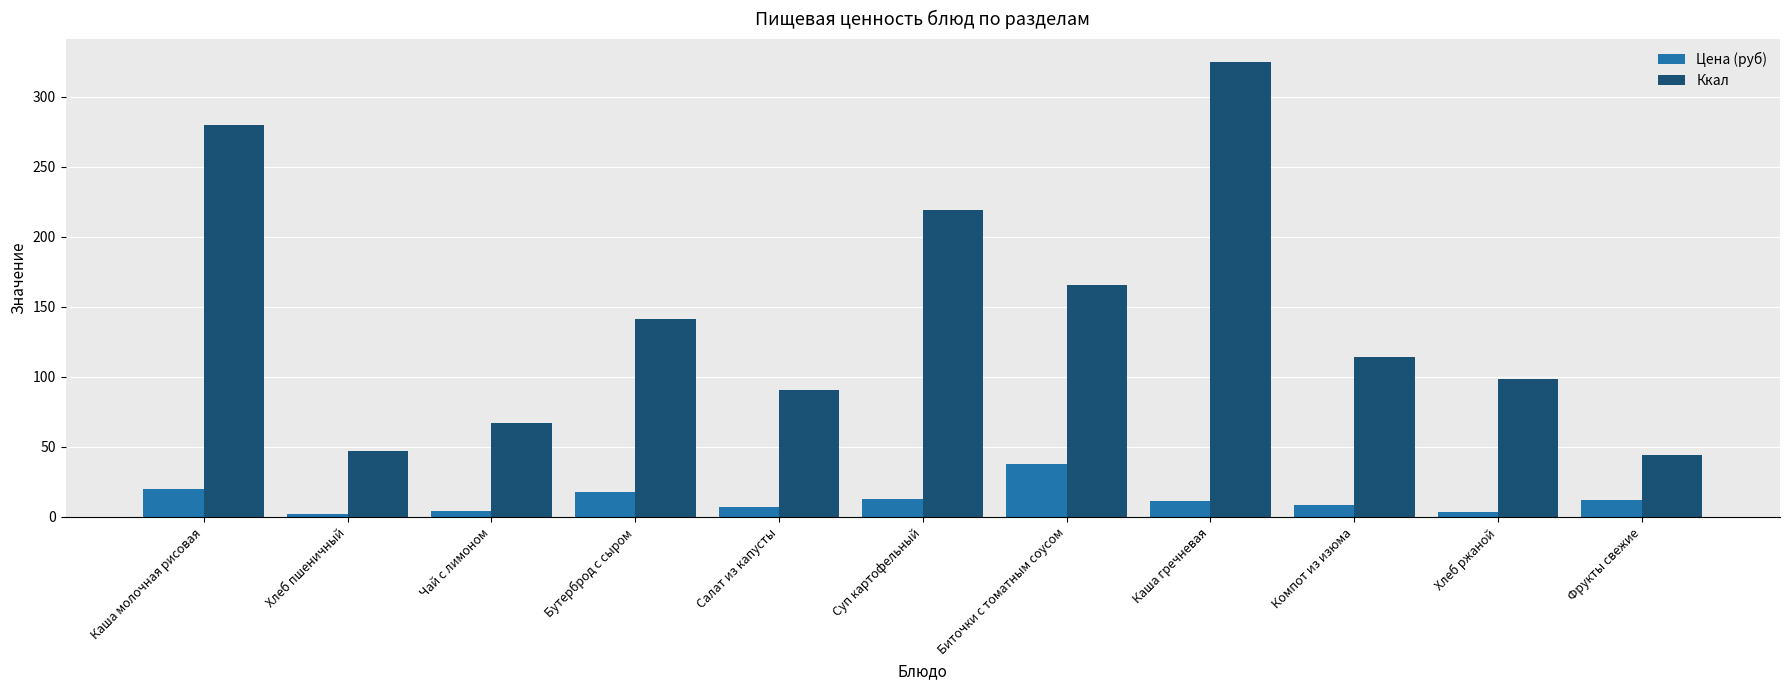

At which category is the sum across all series the highest?

Каша гречневая